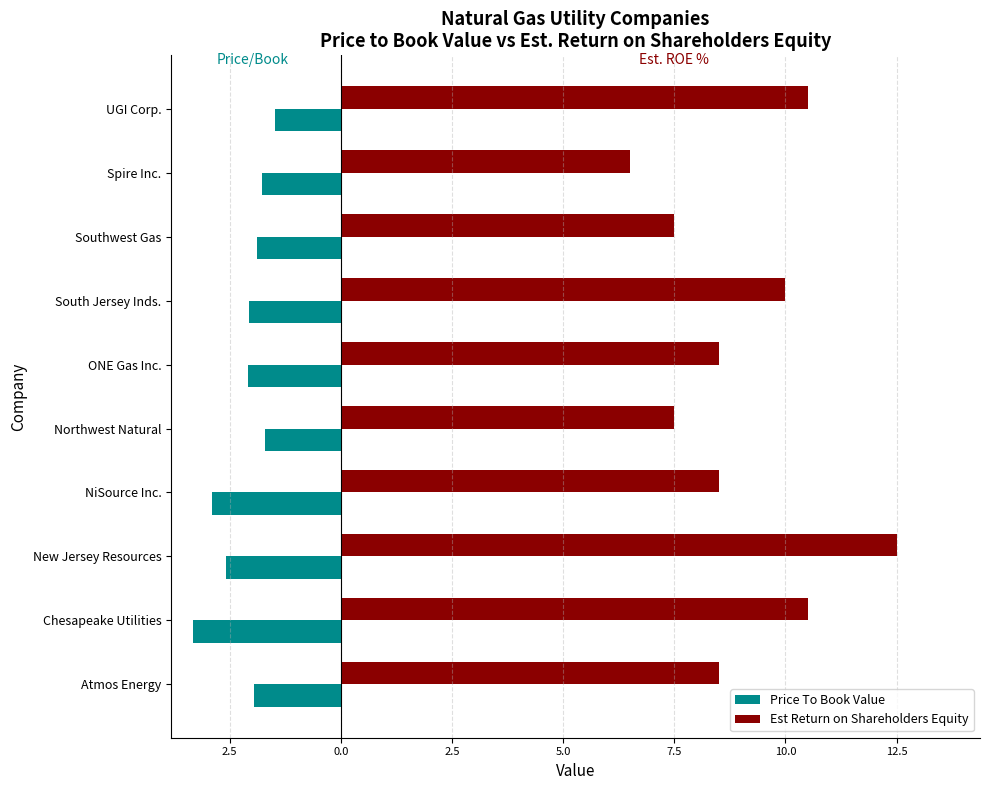

What are all the series names shown in the legend?

Price To Book Value, Est Return on Shareholders Equity